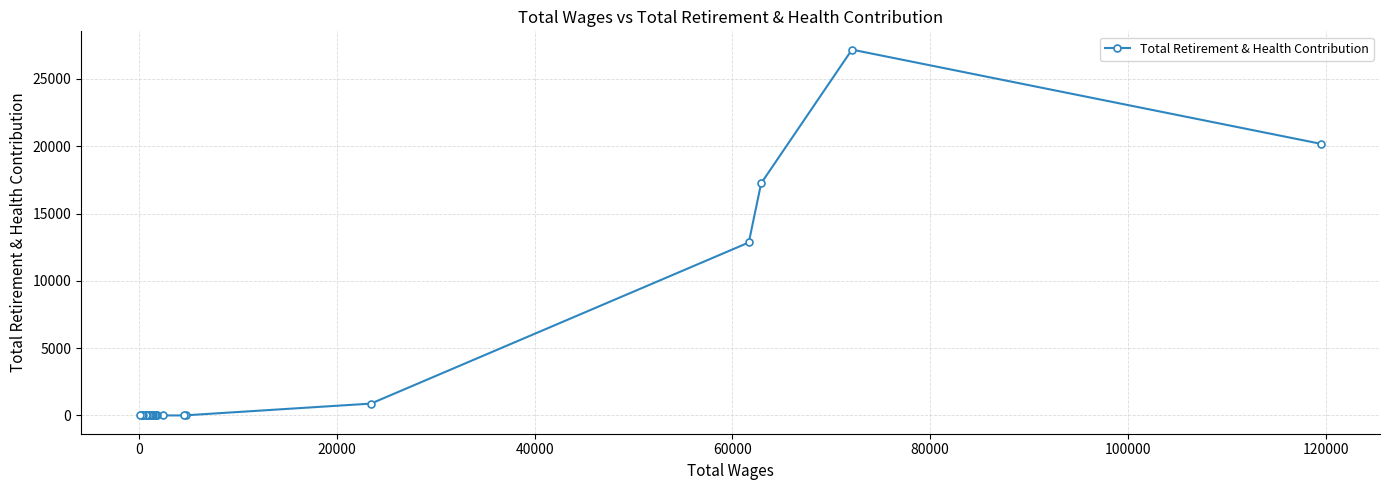

Does the chart display data point markers on the line(s)?

Yes